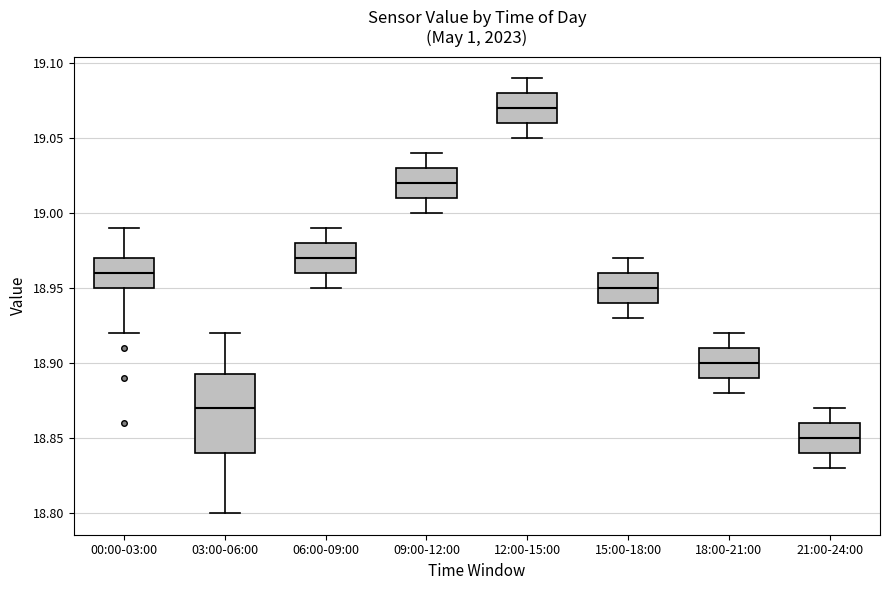

Reading left to right, read every box against the y-axis: the position of its median line, the range the box covers, and the ends of its whiskers. The values are not printed on the chart, so give them approximately, as read against the axis.

00:00-03:00: median 18.960, box 18.950 to 18.970, whiskers 18.920 to 18.990
03:00-06:00: median 18.870, box 18.840 to 18.895, whiskers 18.800 to 18.920
06:00-09:00: median 18.970, box 18.960 to 18.980, whiskers 18.950 to 18.990
09:00-12:00: median 19.020, box 19.010 to 19.030, whiskers 19.000 to 19.040
12:00-15:00: median 19.070, box 19.060 to 19.080, whiskers 19.050 to 19.090
15:00-18:00: median 18.950, box 18.940 to 18.960, whiskers 18.930 to 18.970
18:00-21:00: median 18.900, box 18.890 to 18.910, whiskers 18.880 to 18.920
21:00-24:00: median 18.850, box 18.840 to 18.860, whiskers 18.830 to 18.870